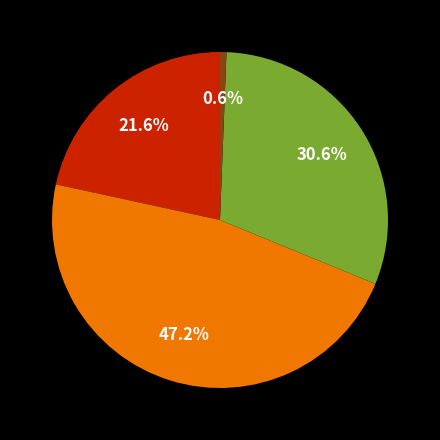

How many segments does this pie chart have?

4